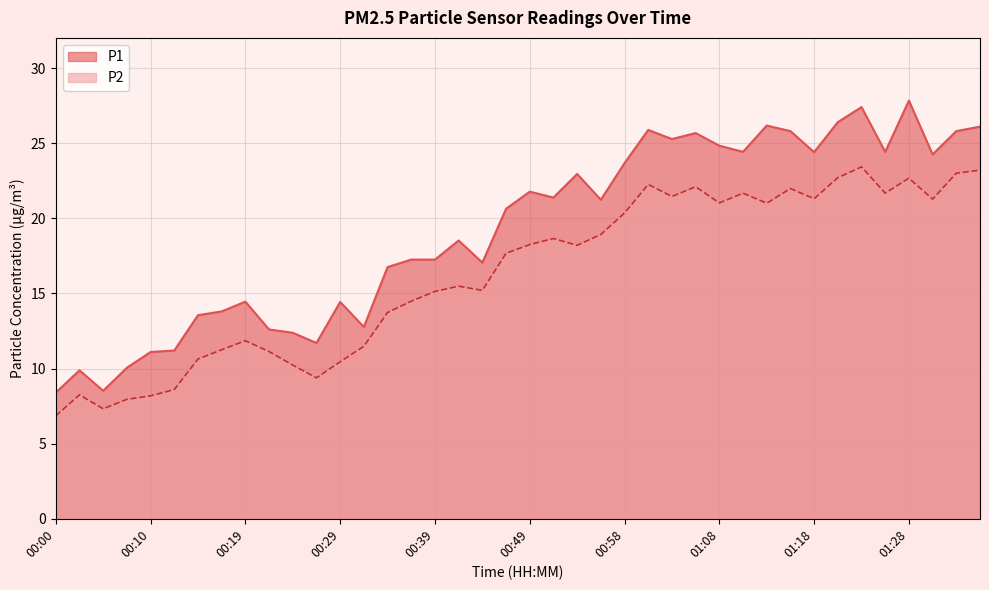

What is the minimum value shown in the chart?

6.8